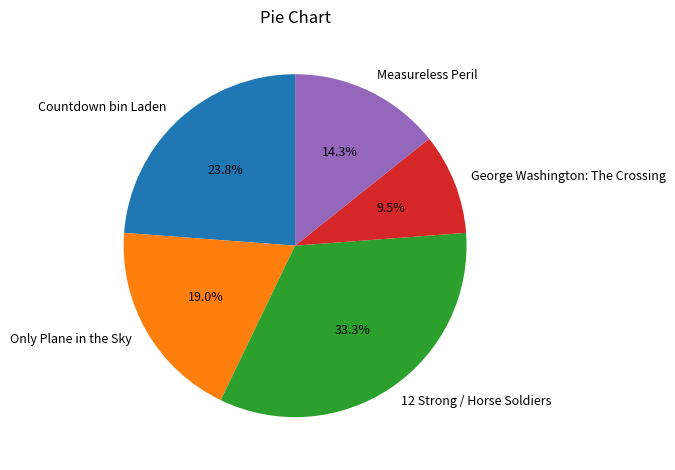

To the nearest percent, what is the difference between the largest and smallest slice percentages?

24%